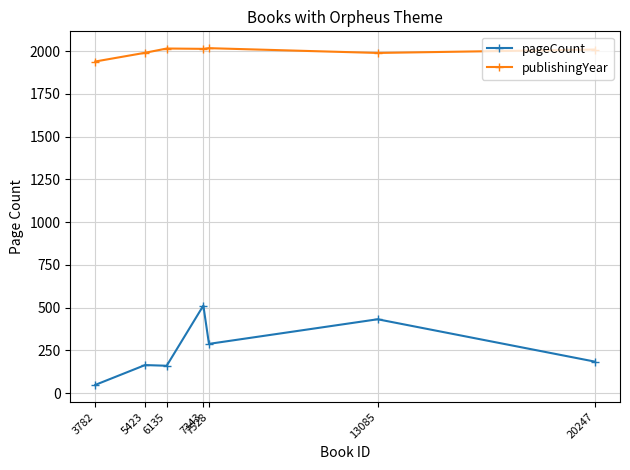

Between 7343 and 3782, which series saw the biggest shift?

pageCount